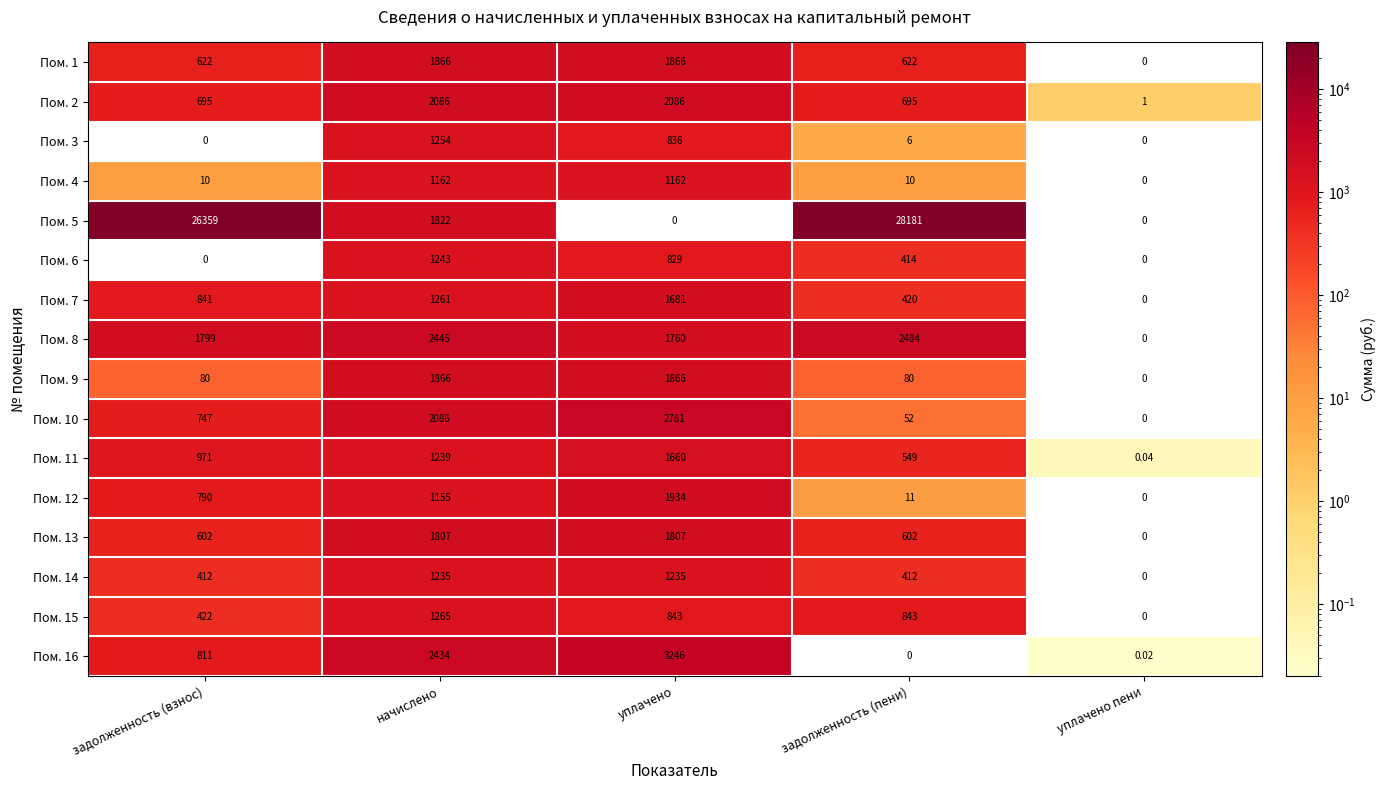

Which category has the highest value across all series?

задолженность (пени)